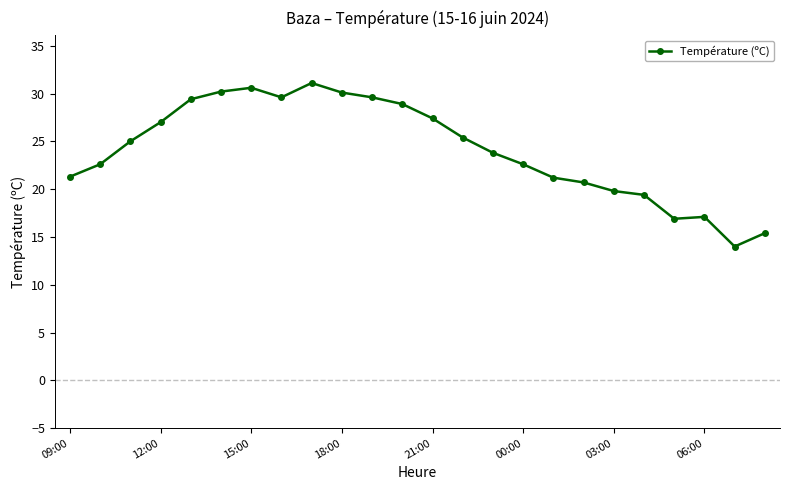

What is the average value?

24.1